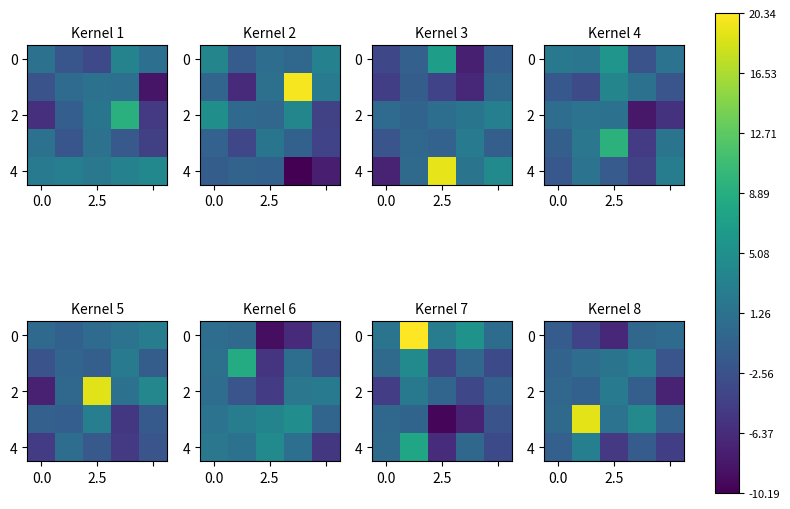

Where does the 2 series first go above 0?

2.5